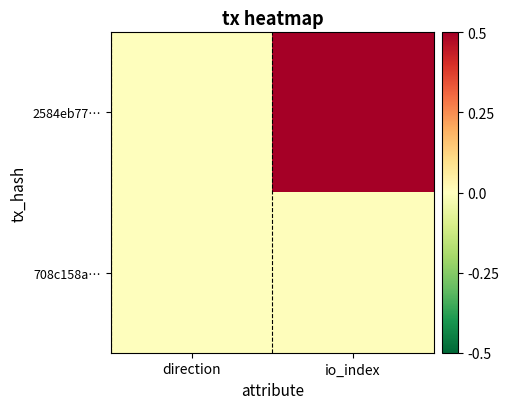

Reading left to right, extract all data points from this chart.

2584eb77…: direction=-0.0	io_index=0.5
708c158a…: direction=0.0	io_index=0.0